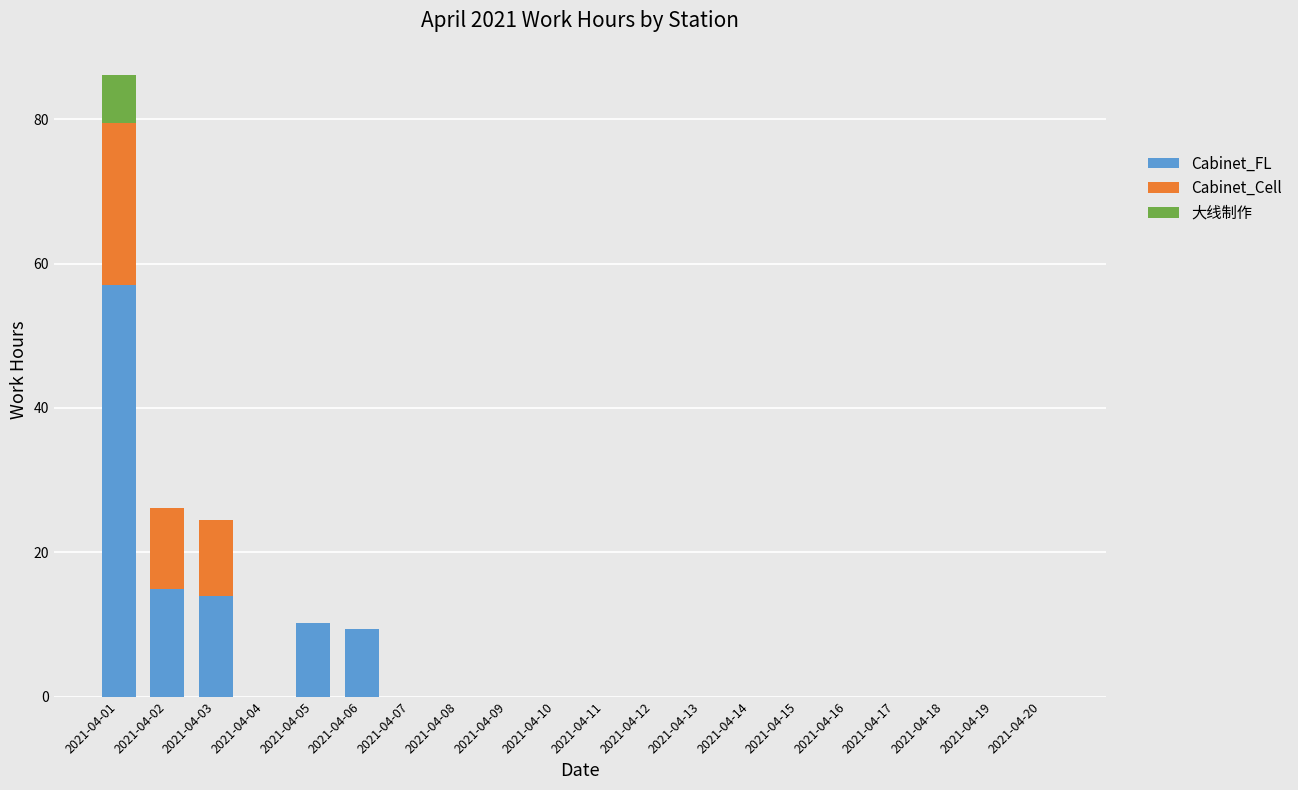

How many series are shown in this chart?

3